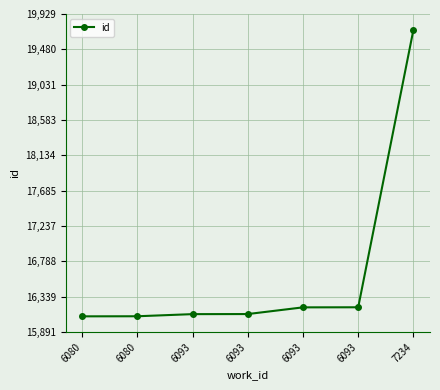

True or false: the data has more than 2 interior local peaks.

False